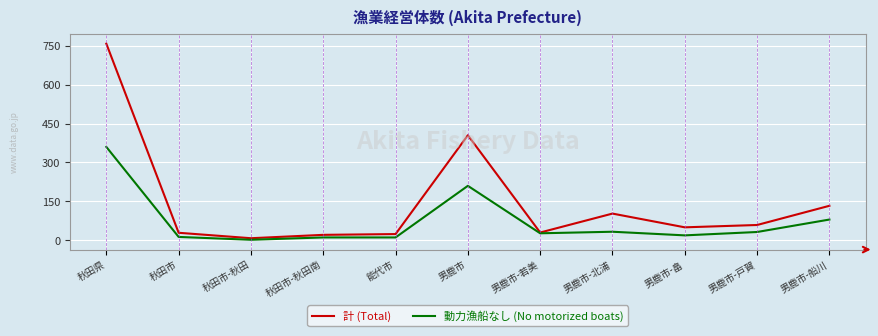

What is the difference between the second highest and minimum values in the 動力漁船なし (No motorized boats) series?

208